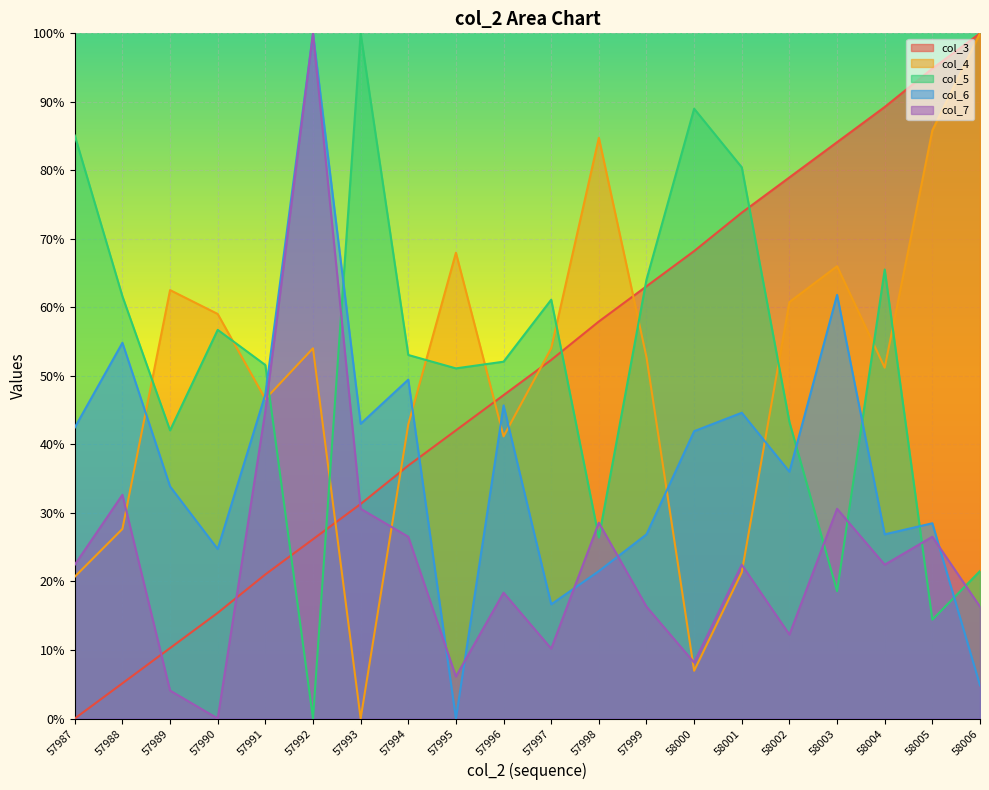

What is the difference between the maximum and minimum values in the col_4 series?

100.0